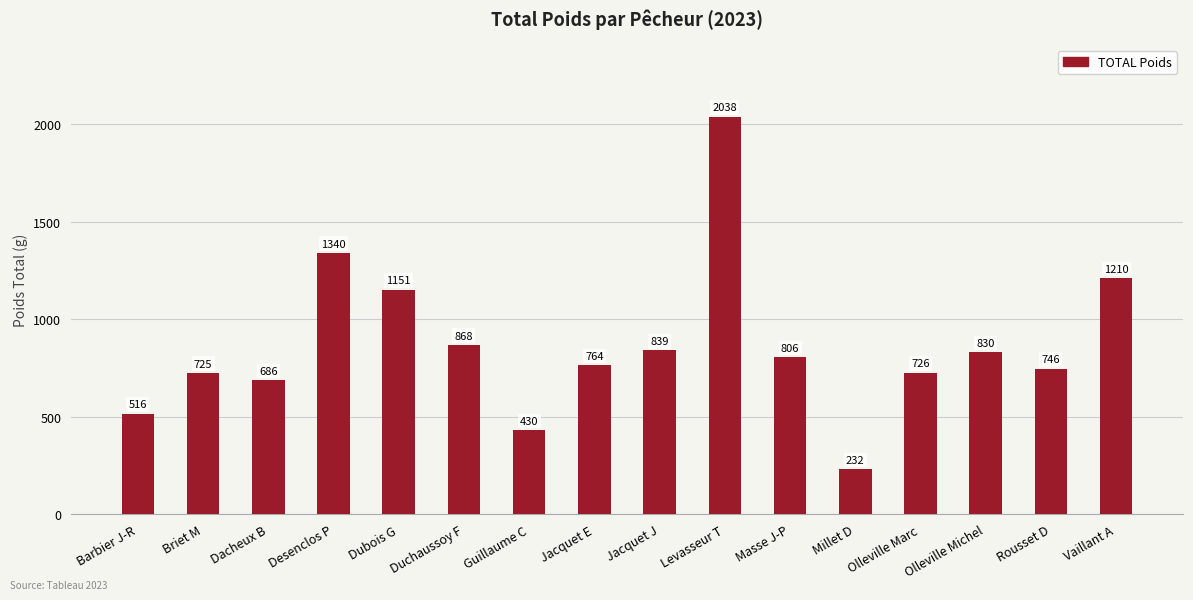

What is the value of the 3rd bar from the left?

686